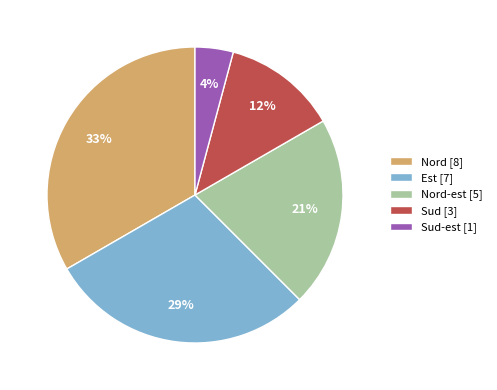

Does any single category account for the majority?

No